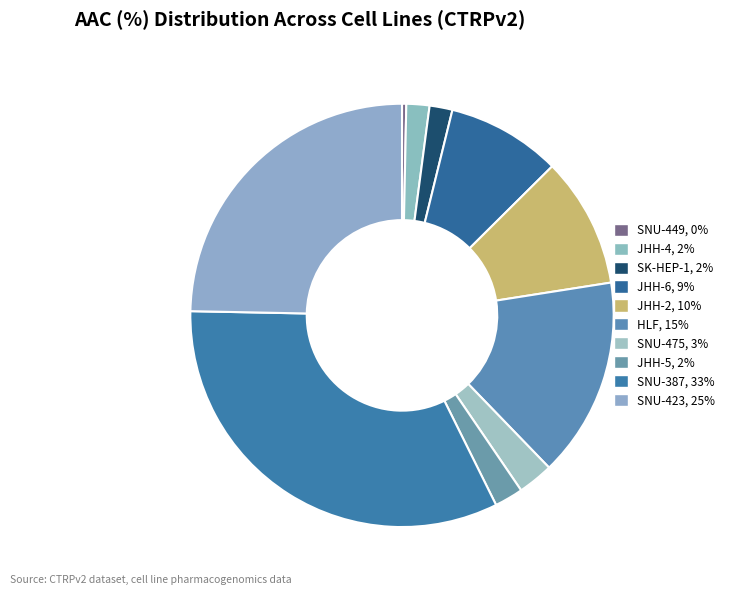

Which category has the smallest portion of the pie?

SNU-449